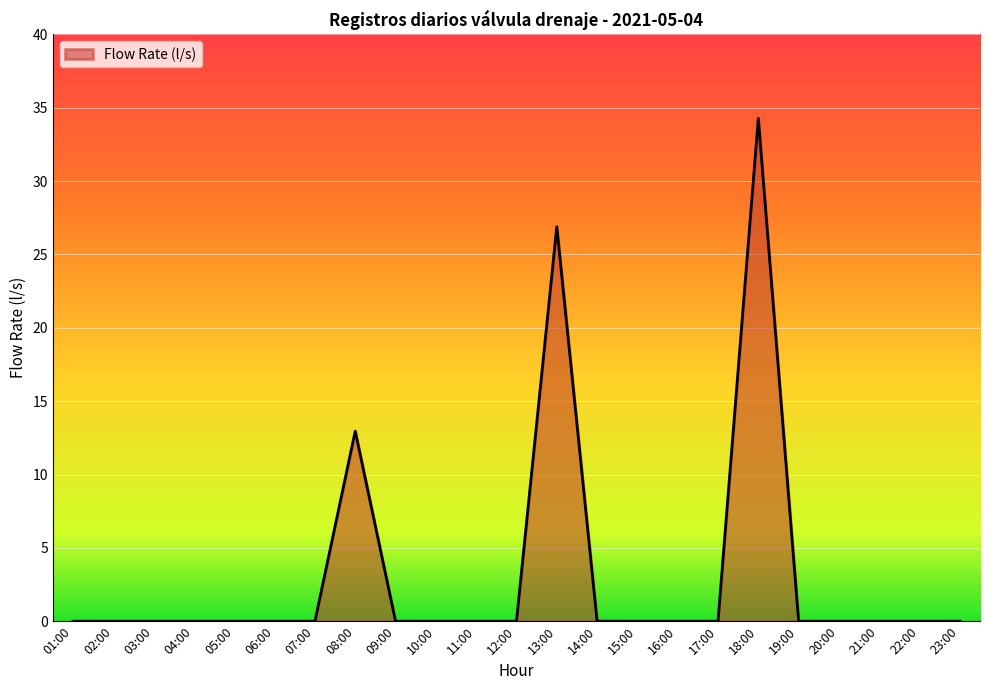

What is the difference between the maximum and minimum values?

34.3